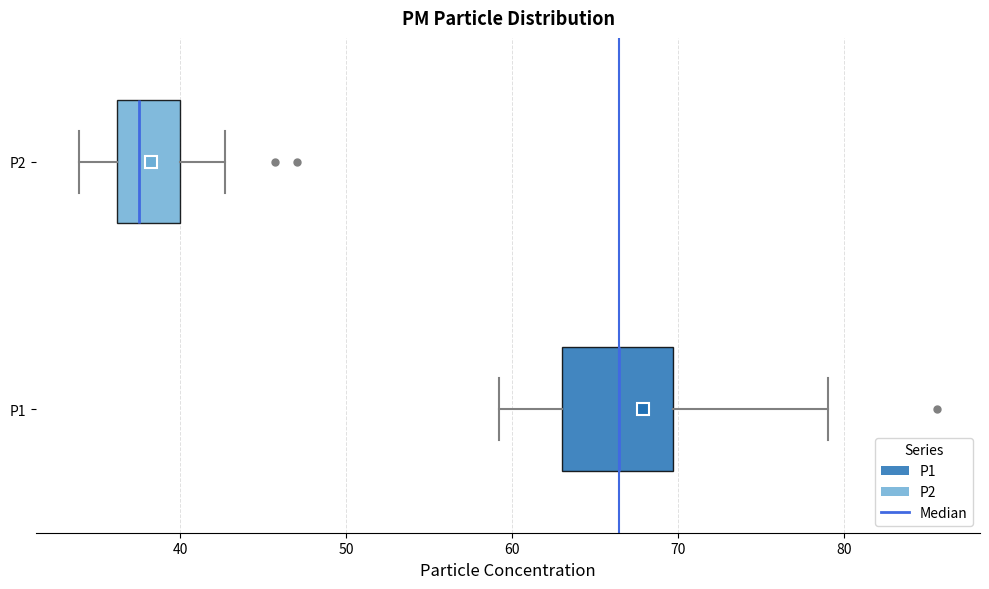

Reading bottom to top, read every box against the x-axis: the position of its median line, the range the box covers, and the ends of its whiskers. The values are not printed on the chart, so give them approximately, as read against the axis.

P1: median 66, box 63 to 70, whiskers 59 to 79
P2: median 38, box 36 to 40, whiskers 34 to 43